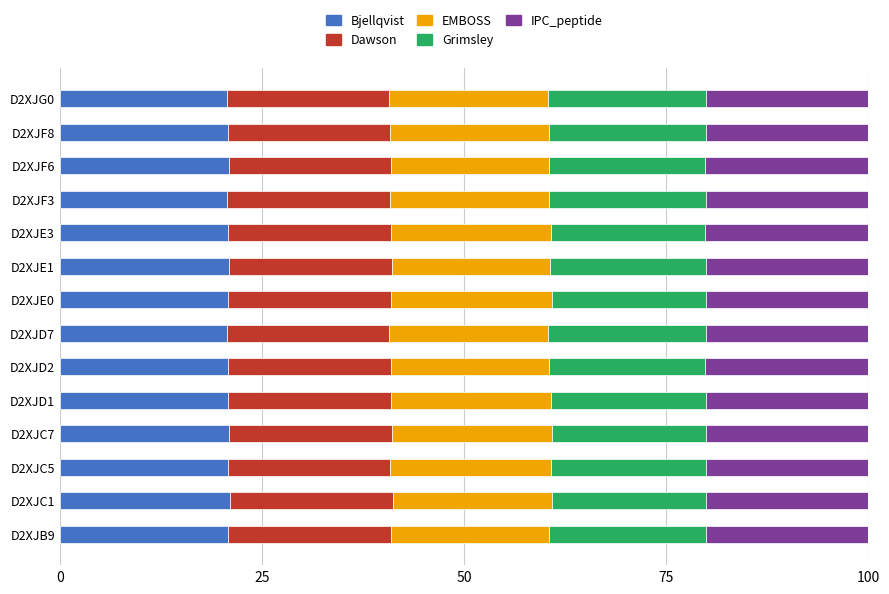

What is the total value across all series at D2XJE1?

100.0